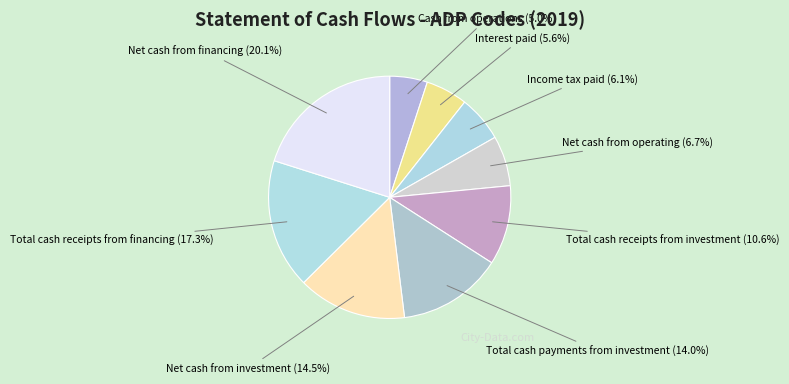

How many segments does this pie chart have?

9